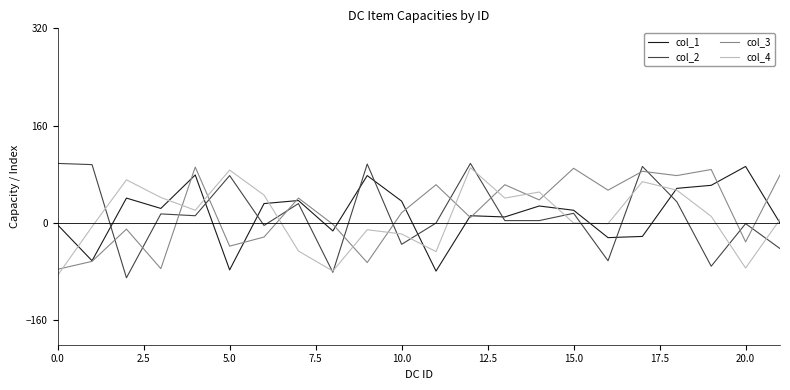

What is the minimum value for col_2?

-90